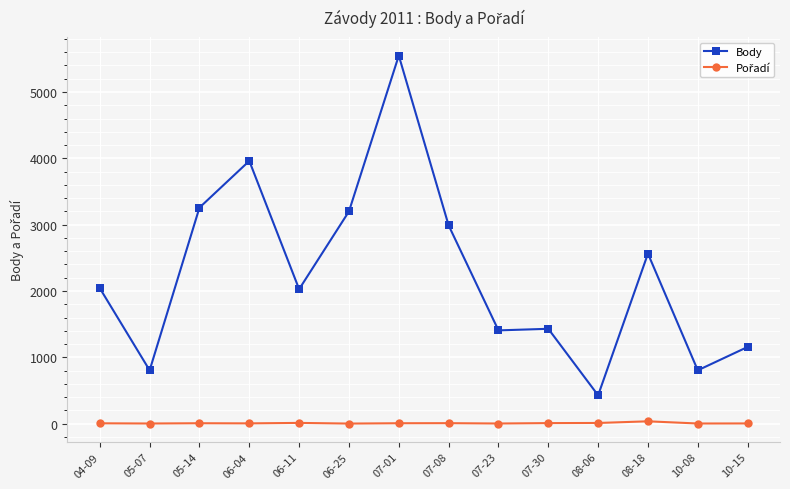

How many distinct data groups are displayed?

2